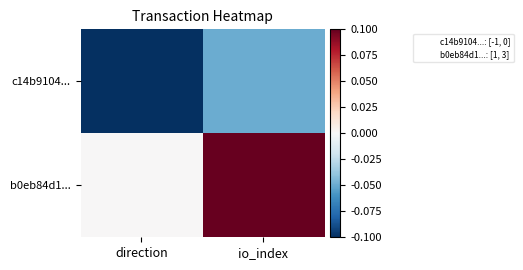

Which label corresponds to the smallest value in the chart?

direction